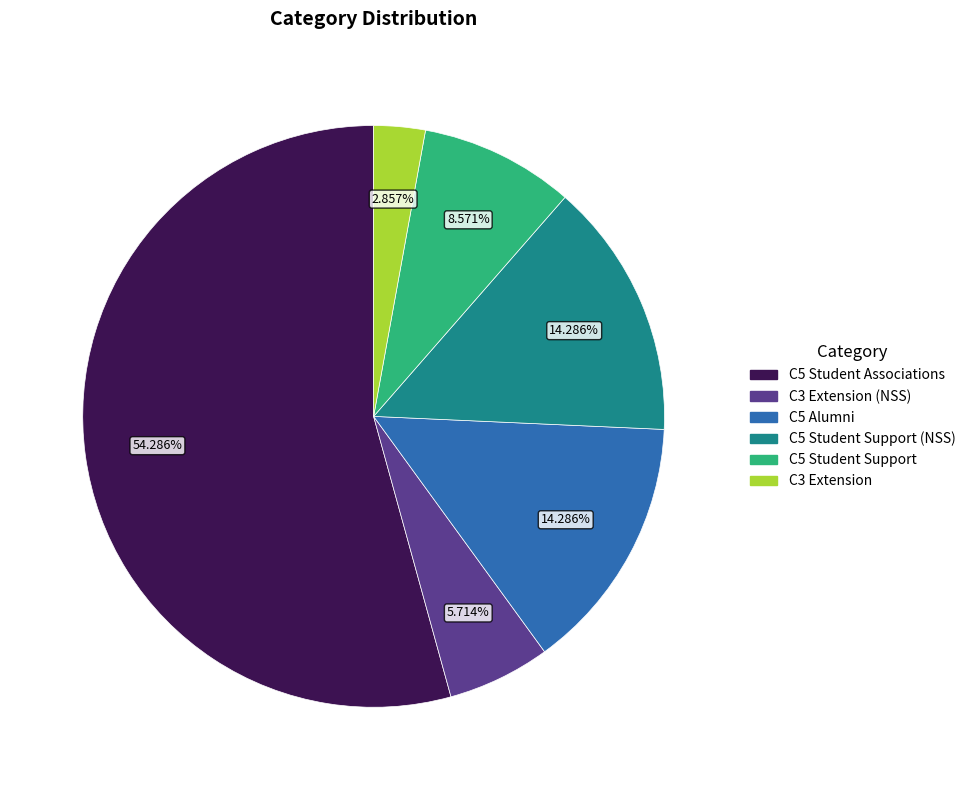

What is the largest slice in the pie chart?

C5 Student Associations